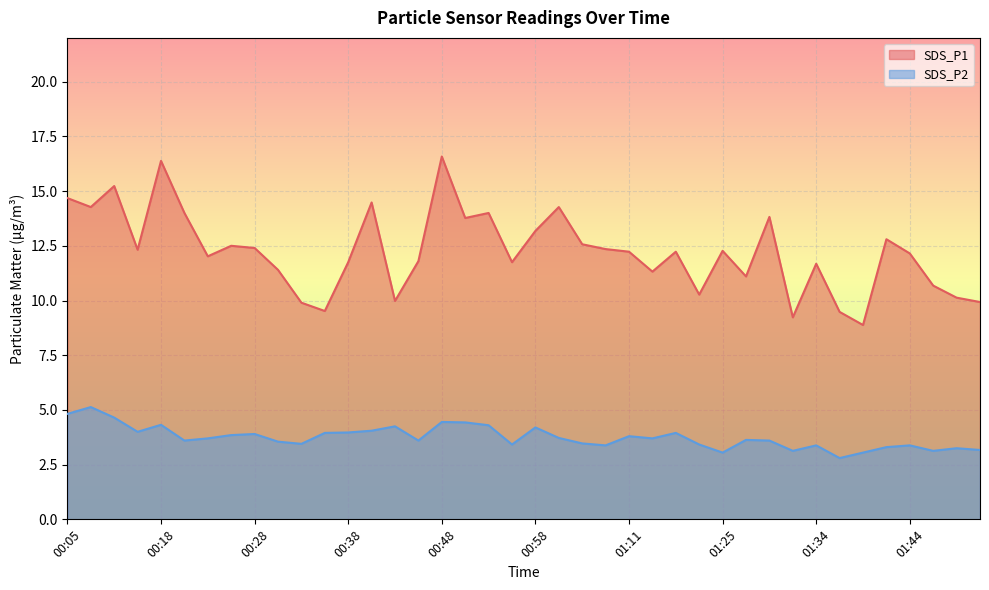

At which category is the sum across all series the highest?

00:48